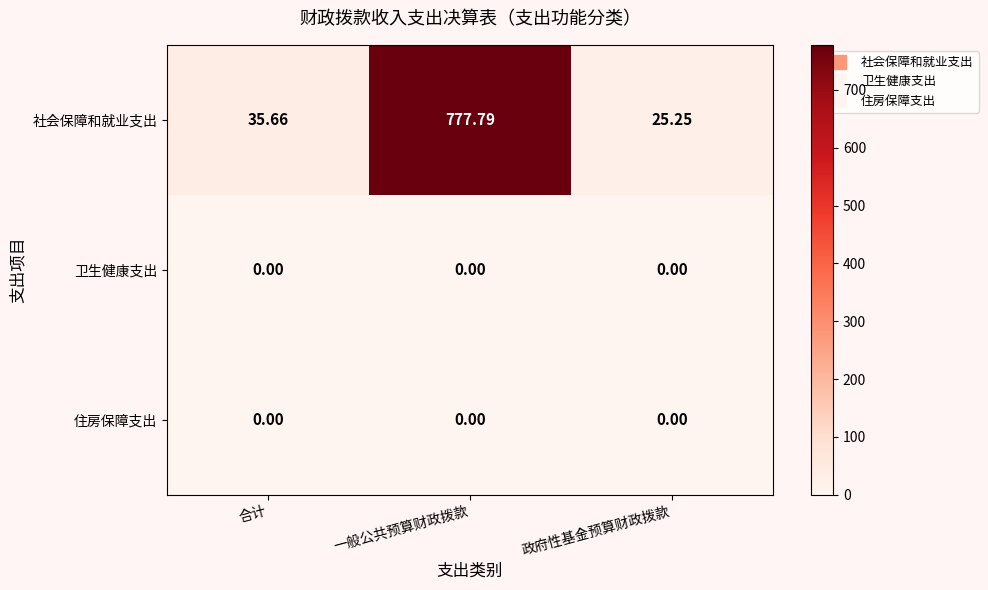

Which series changed the most between 一般公共预算财政拨款 and 政府性基金预算财政拨款?

社会保障和就业支出